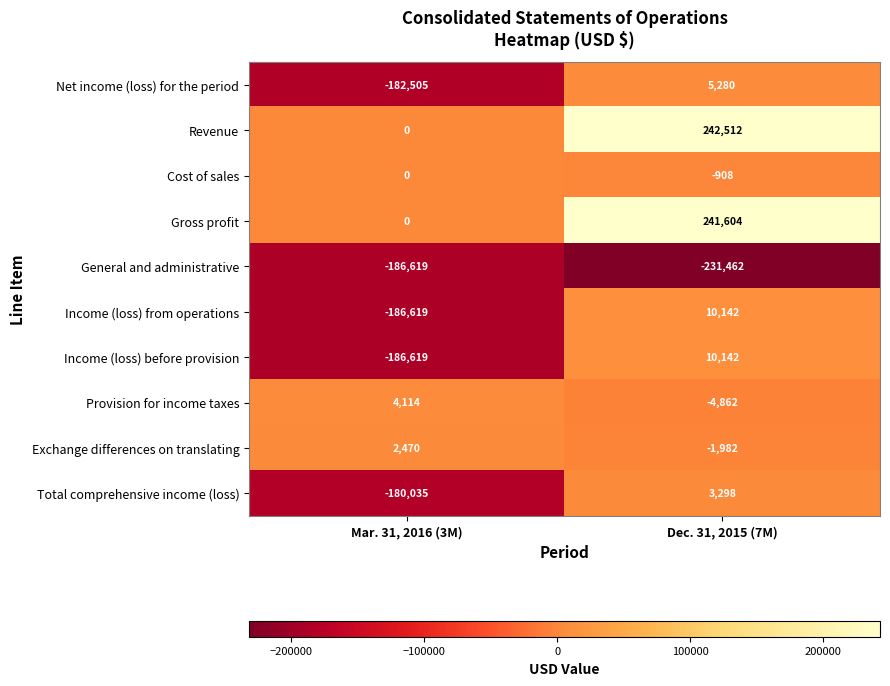

Rank the categories by Provision for income taxes value from lowest to highest.

Dec. 31, 2015 (7M), Mar. 31, 2016 (3M)